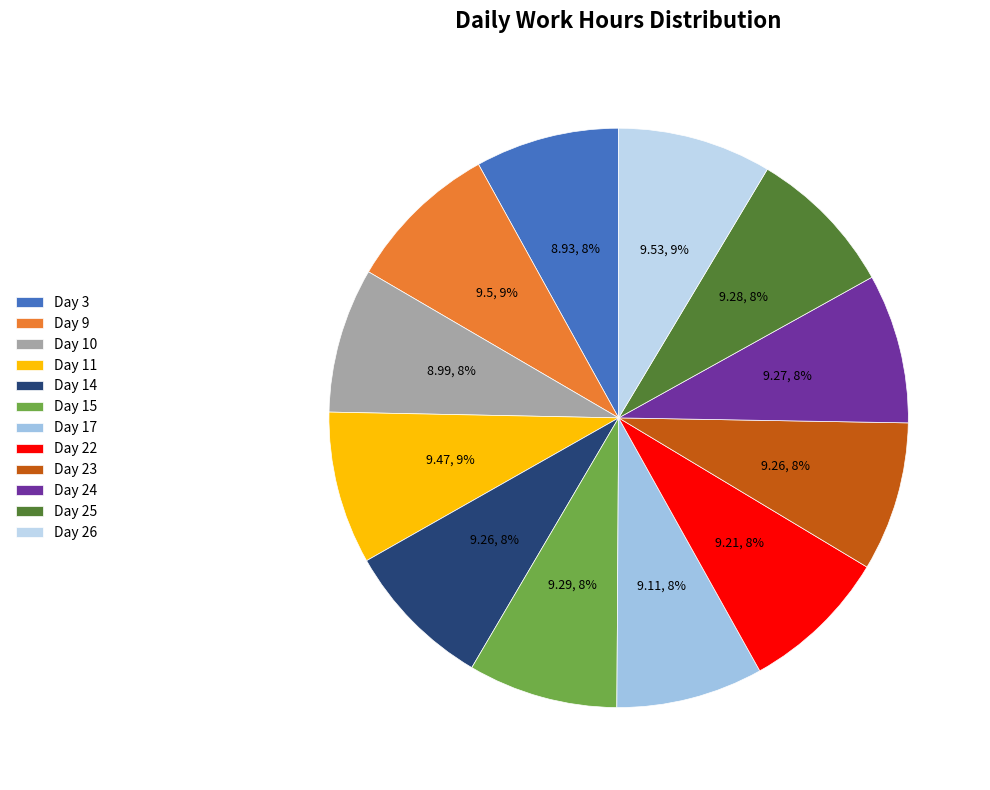

Is there a majority slice in this chart?

No